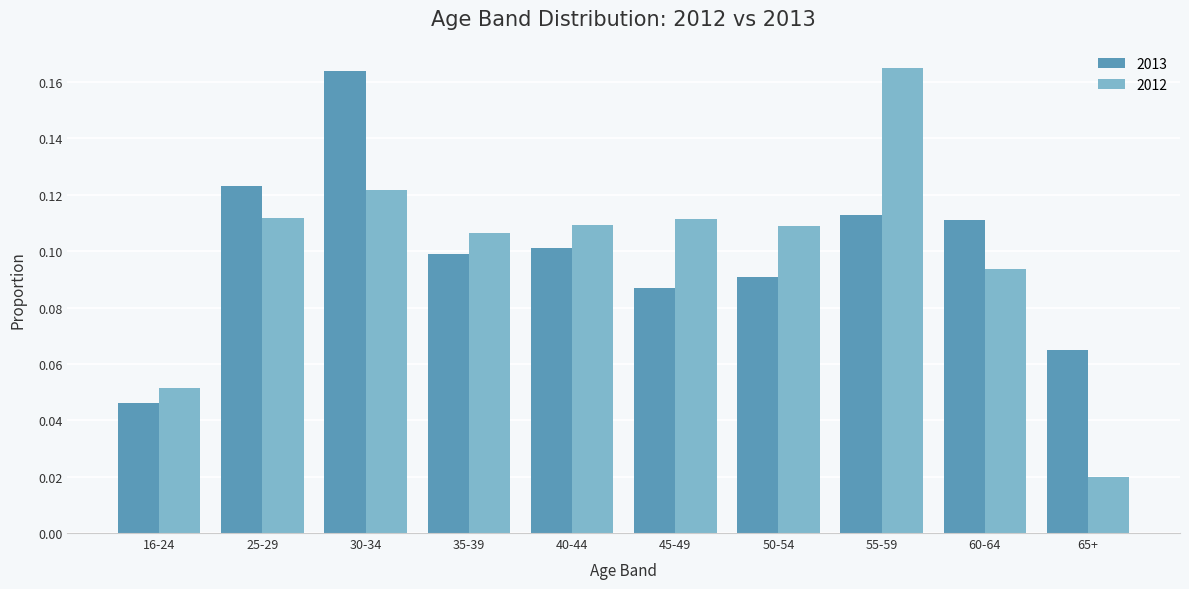

What is the sum of all 2012 values?

1.0